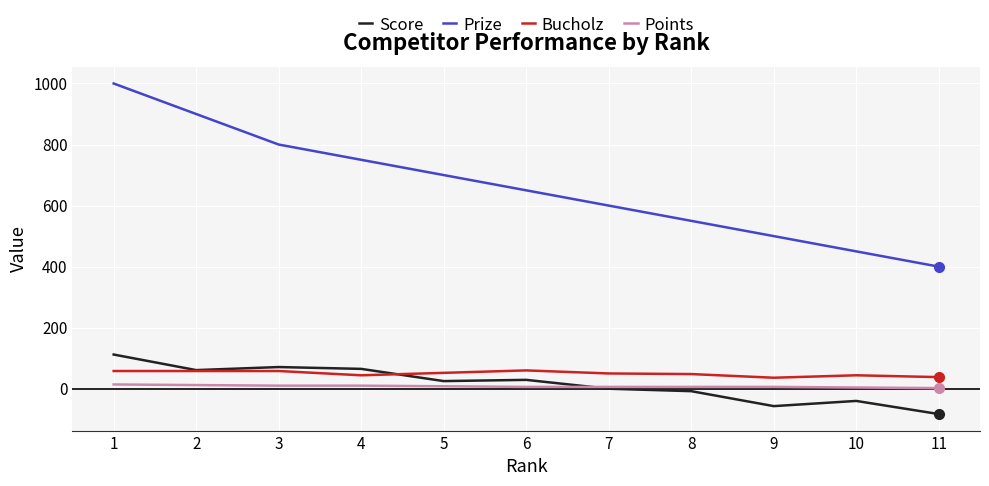

True or false: Prize and Score cross at least once.

False